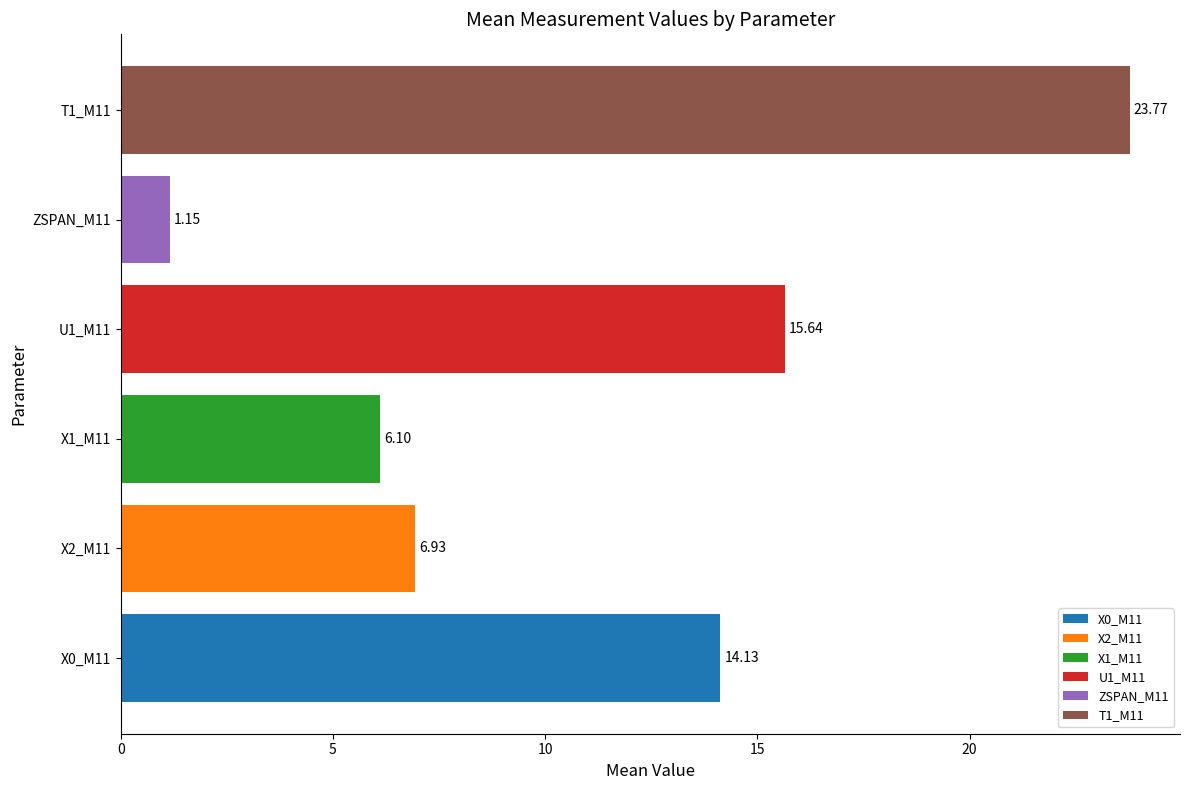

What is the sum of all values?

67.7